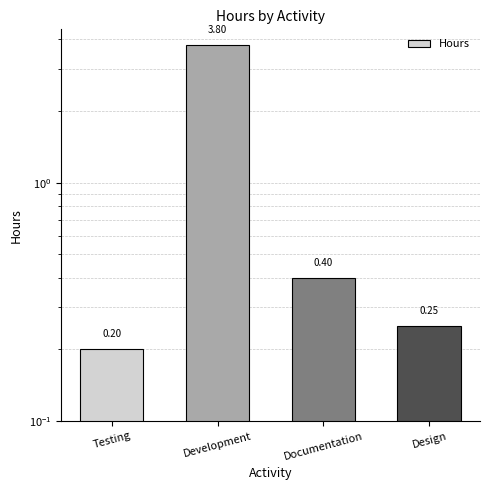

True or false: the data shows 0.3 at Testing.

False